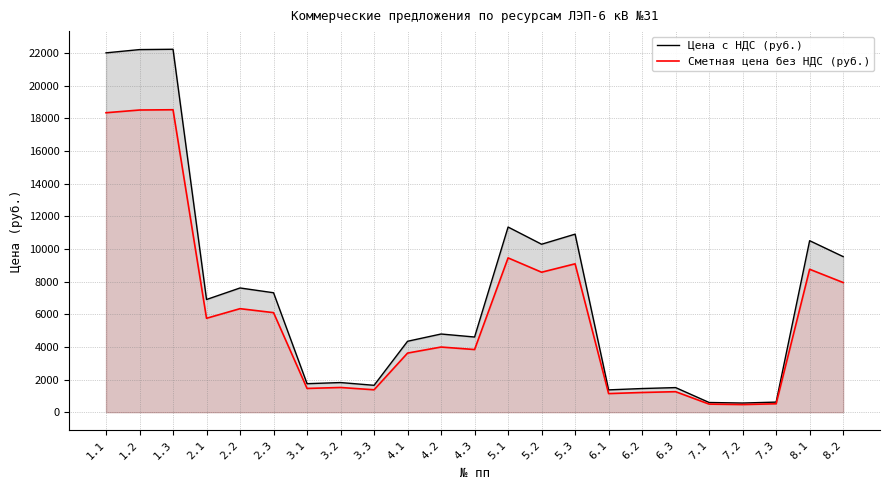

At which label does Сметная цена без НДС (руб.) first exceed 3988?

1.1